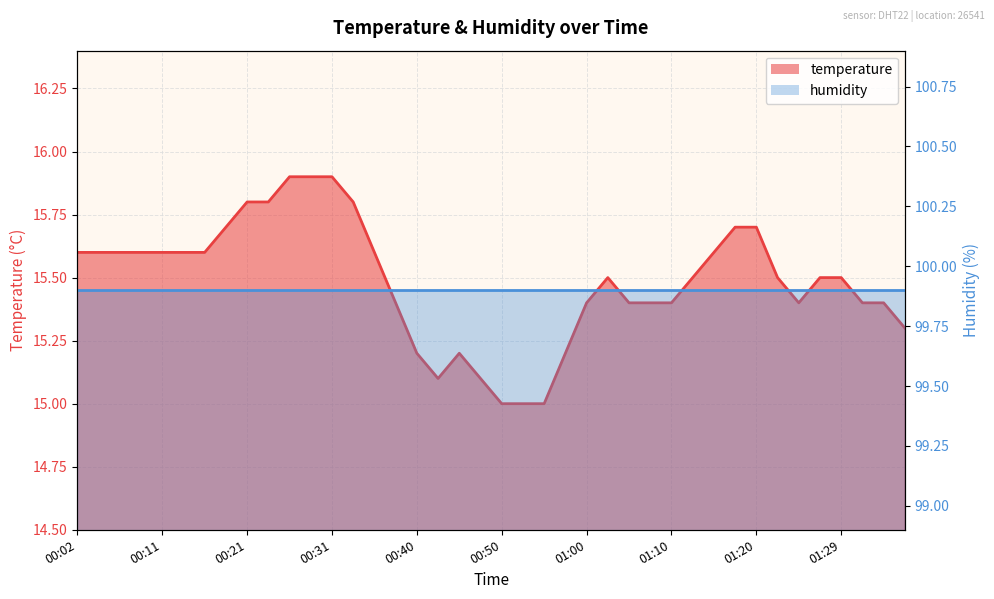

True or false: the data has more than 1 interior local peaks.

True